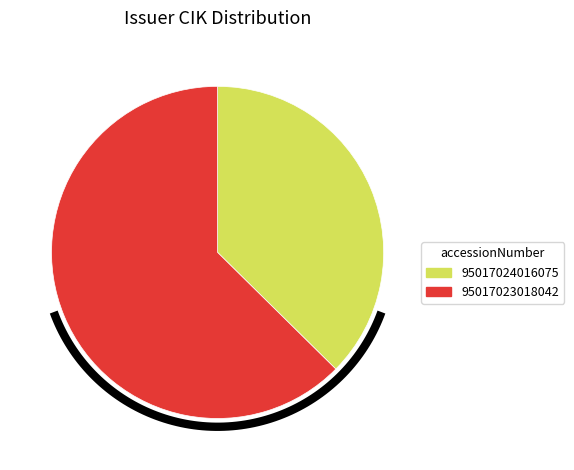

What percentage is NOT represented by 95017024016075?

62.6%